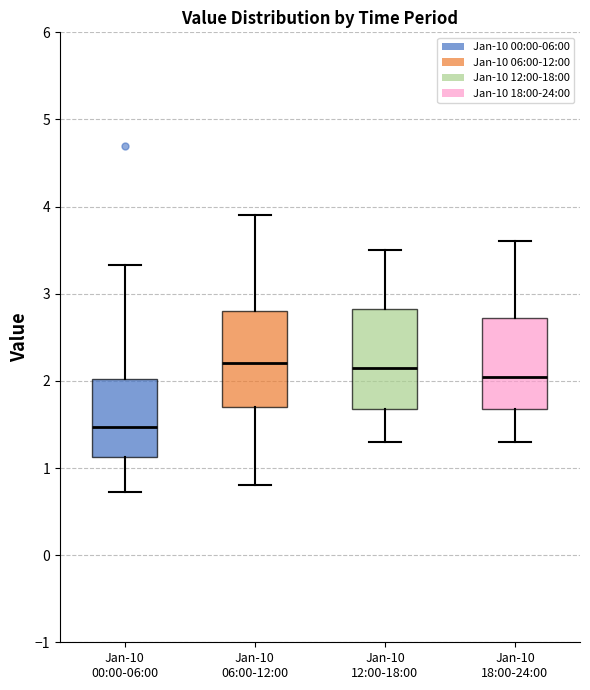

Reading left to right, transcribe this box plot: for each box, give where its median line is, the range the box spans, and where its two whiskers end, as read against the y-axis. The values are not printed on the chart, so give them approximately, as read against the axis.

Jan-10 00:00-06:00: median 1.5, box 1.1 to 2.0, whiskers 0.7 to 3.3
Jan-10 06:00-12:00: median 2.2, box 1.7 to 2.8, whiskers 0.8 to 3.9
Jan-10 12:00-18:00: median 2.2, box 1.7 to 2.8, whiskers 1.3 to 3.5
Jan-10 18:00-24:00: median 2.1, box 1.7 to 2.7, whiskers 1.3 to 3.6